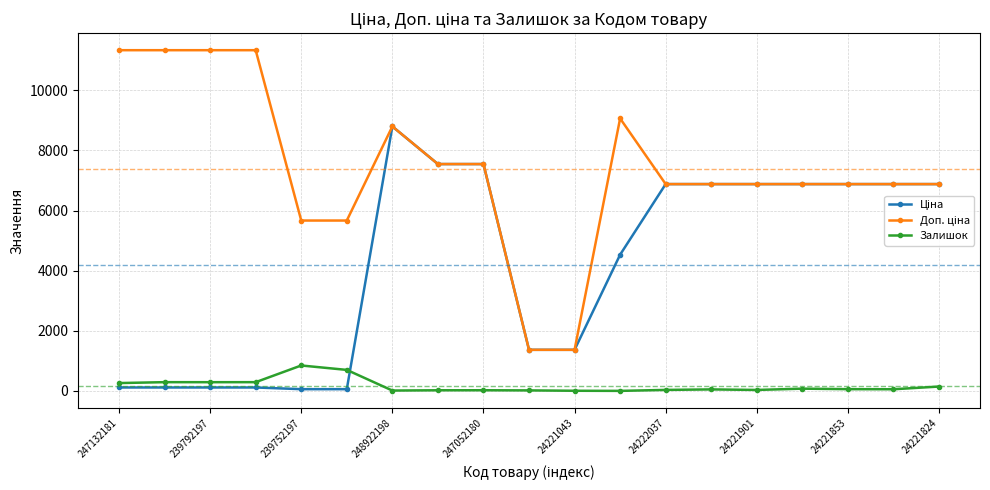

At how many categories does at least one series exceed 3163?

17